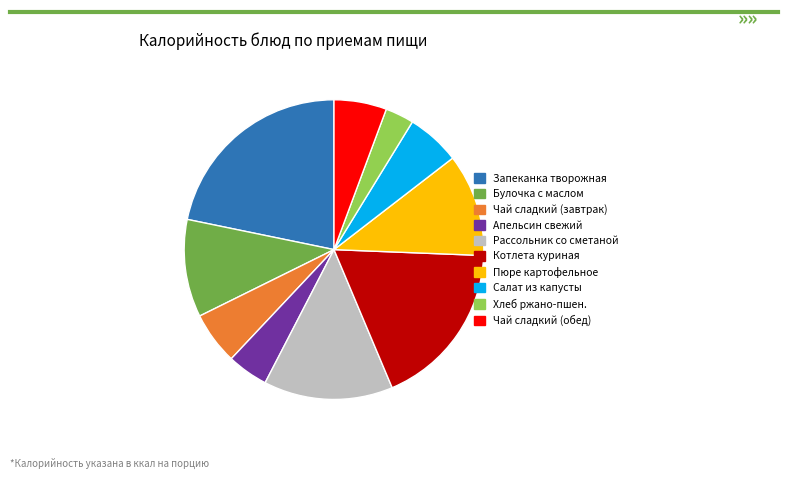

Does Апельсин свежий represent more than half of the total?

No